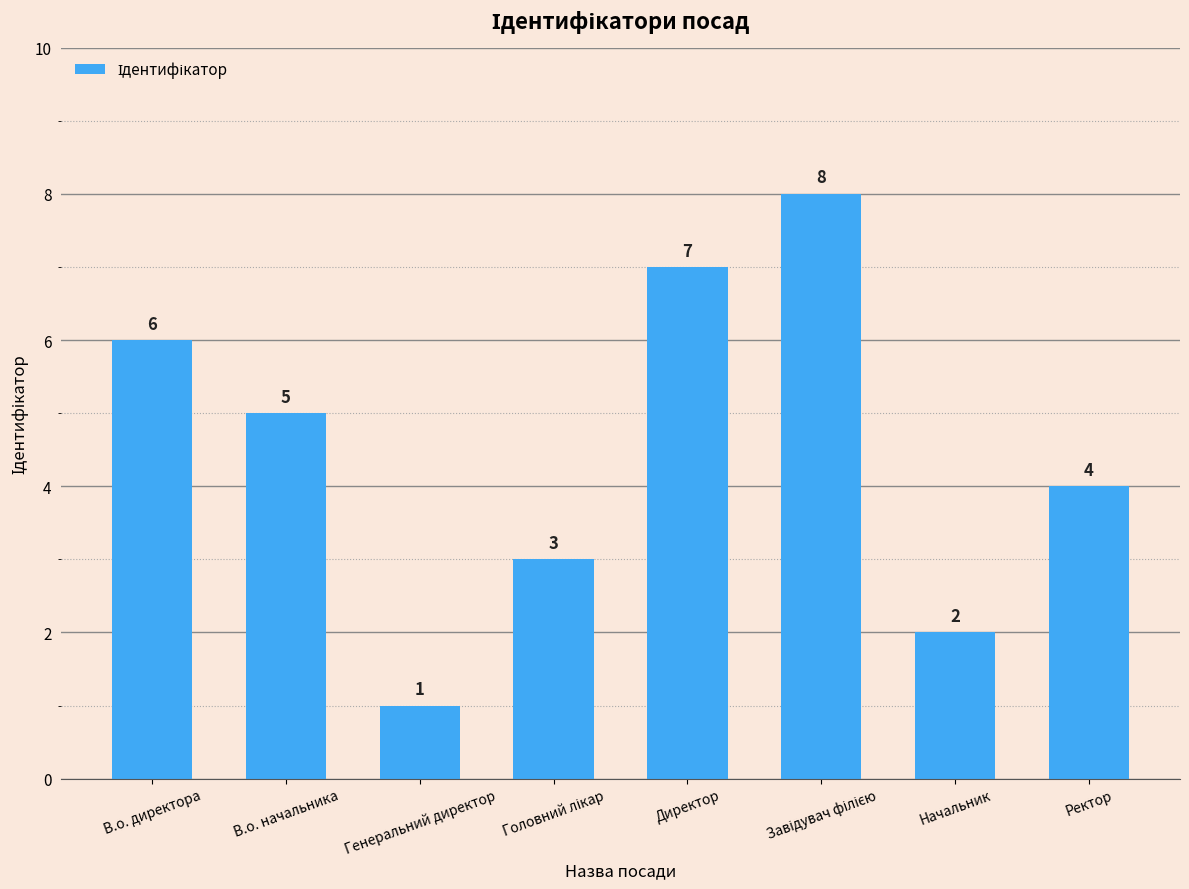

What is the smallest value displayed?

1